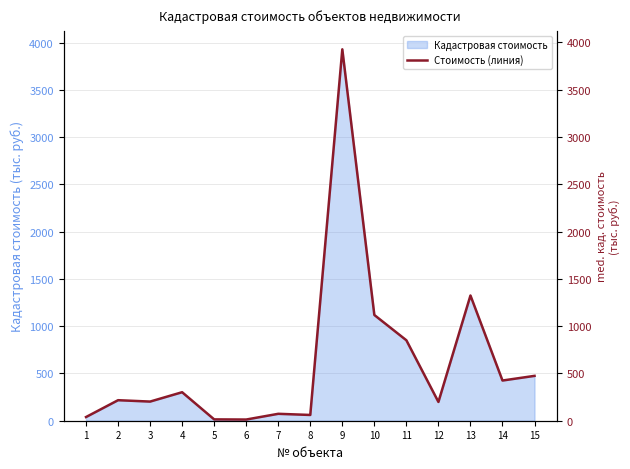

Where is the first local minimum?

3